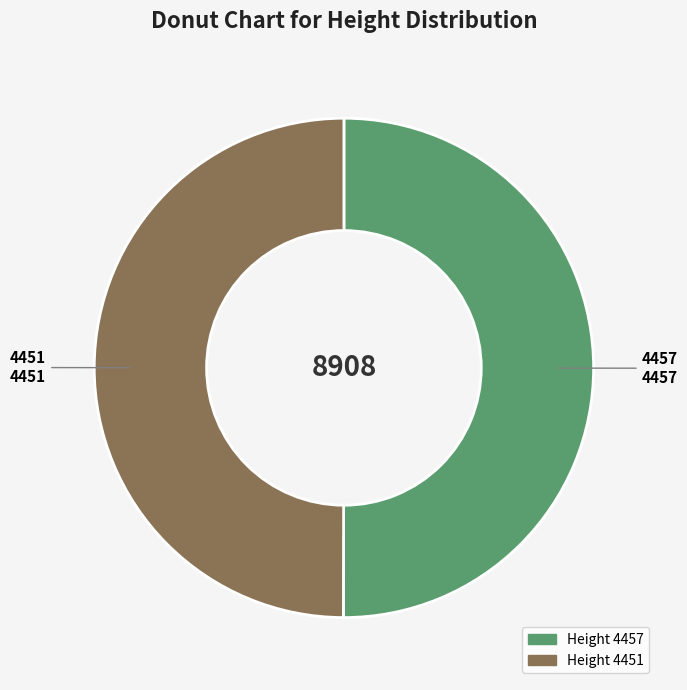

How many slices are in this pie chart?

2